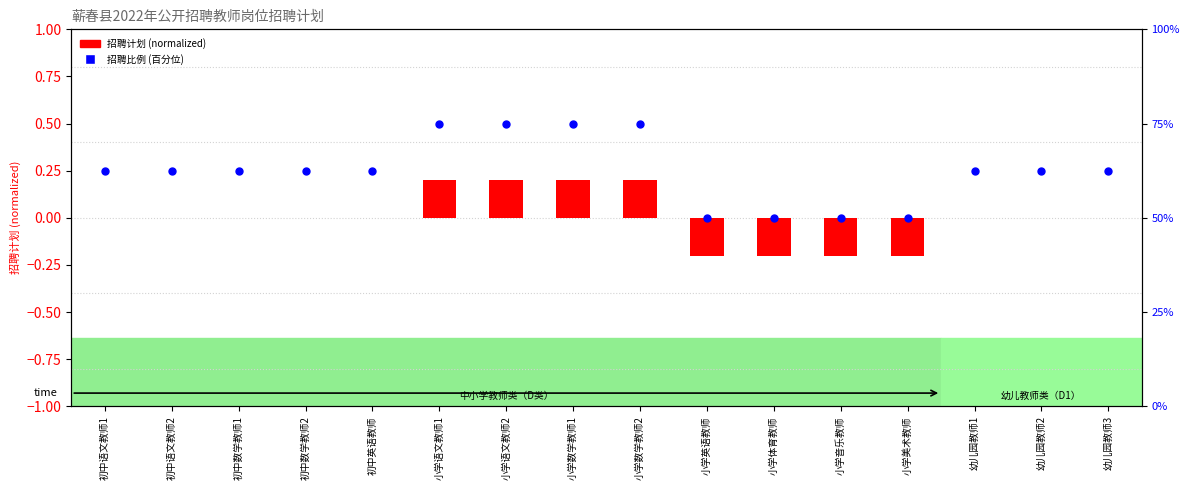

Which series reaches the maximum Y coordinate?

招聘比例 (百分位)